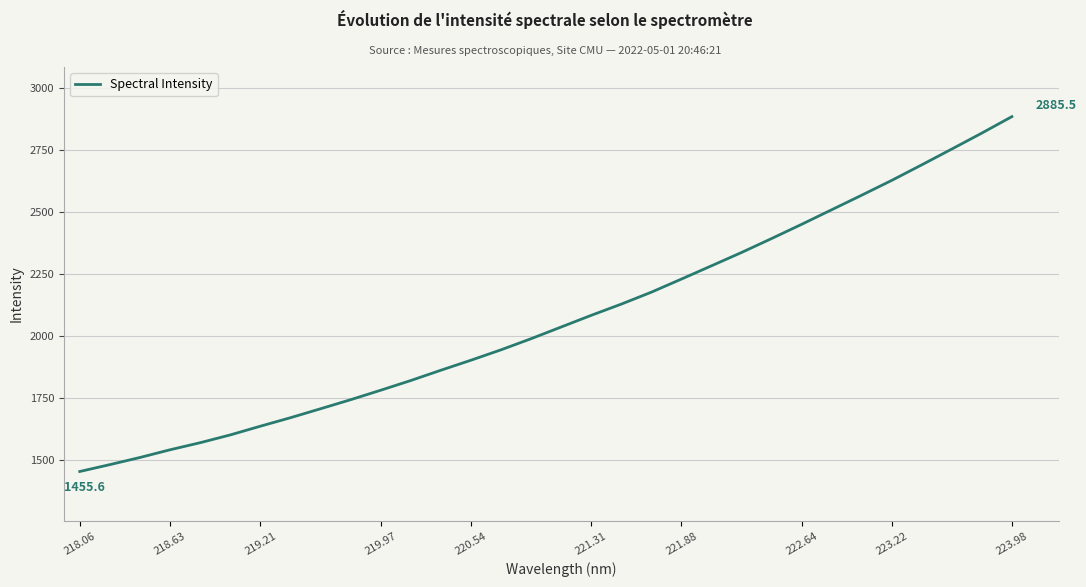

What is the greatest value displayed?

2885.5